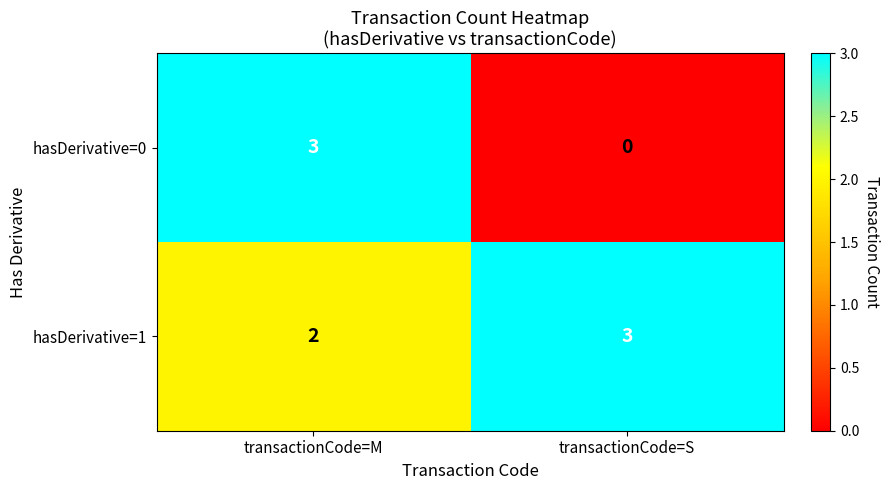

Is it true that hasDerivative=0 equals 0 at transactionCode=S?

True